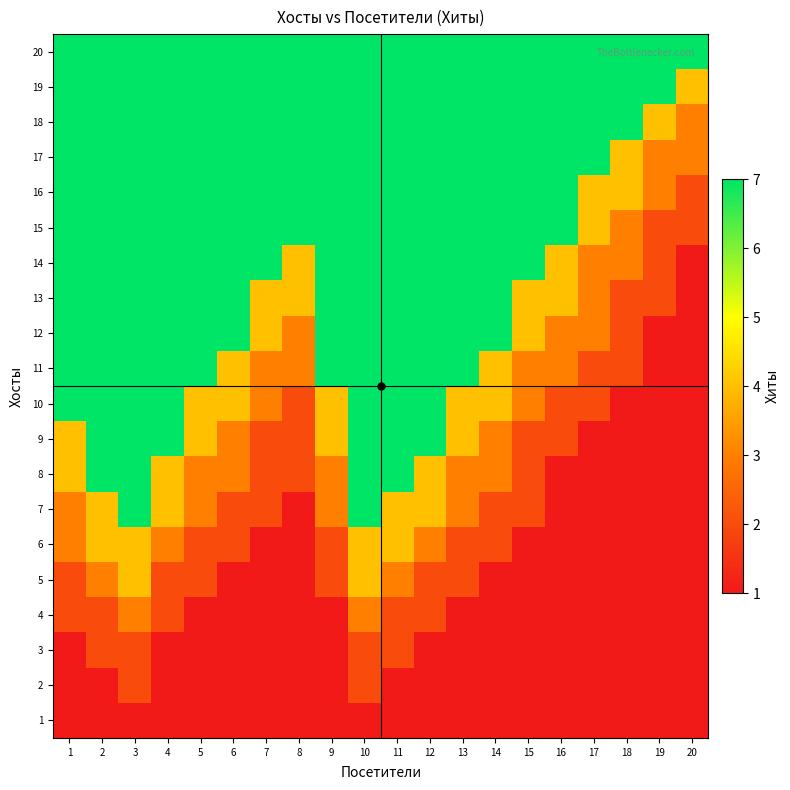

Which label corresponds to the smallest value in the chart?

1